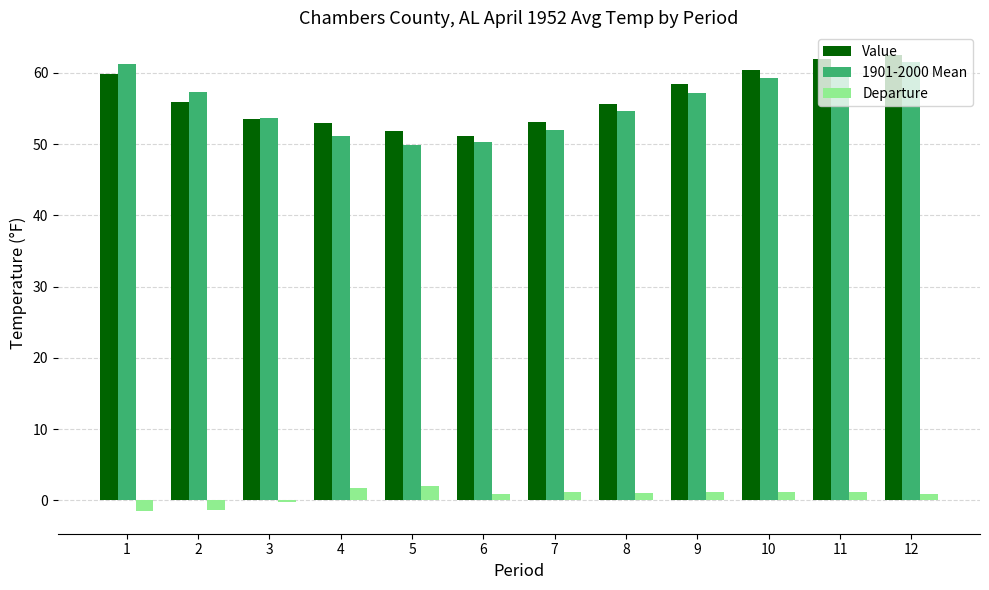

Which series has the largest range (max minus min)?

1901-2000 Mean